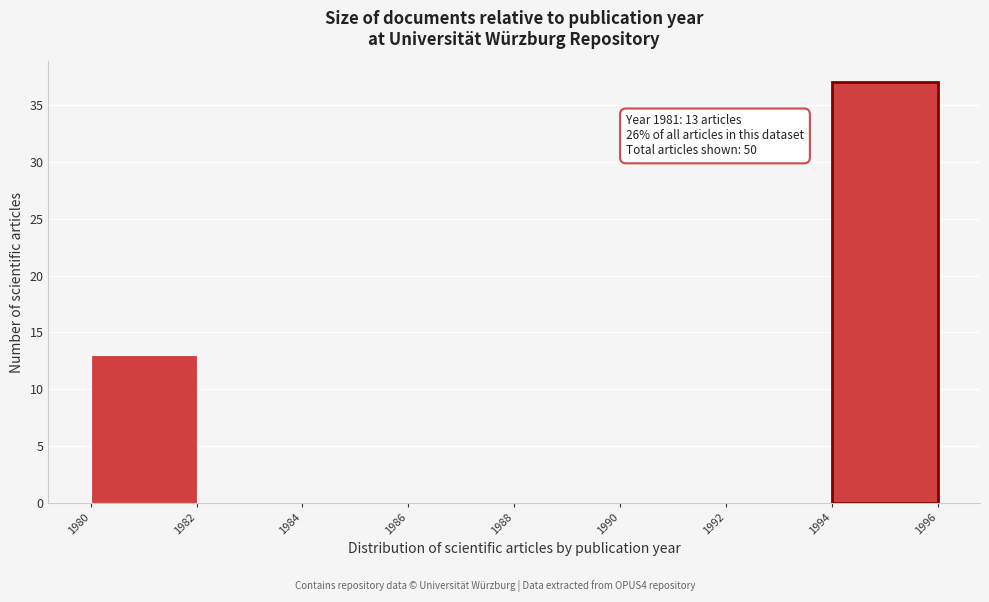

Over which range of the x-axis is the bar tallest?

1994 to 1996